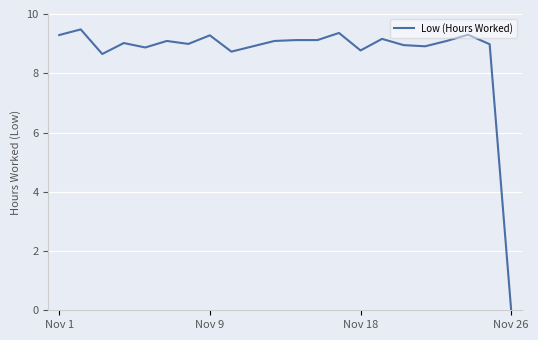

How many positive values are there?

21